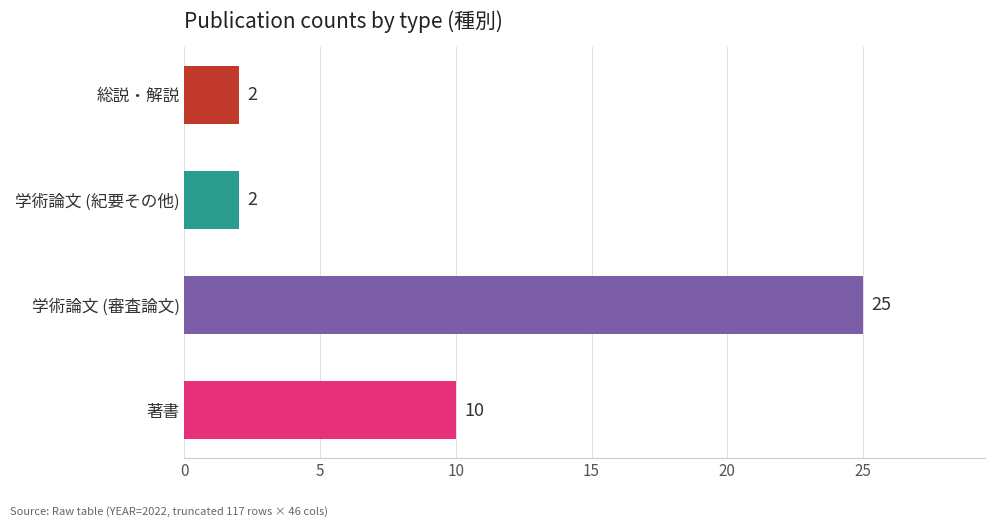

Which label corresponds to the largest value in the chart?

学術論文 (審査論文)